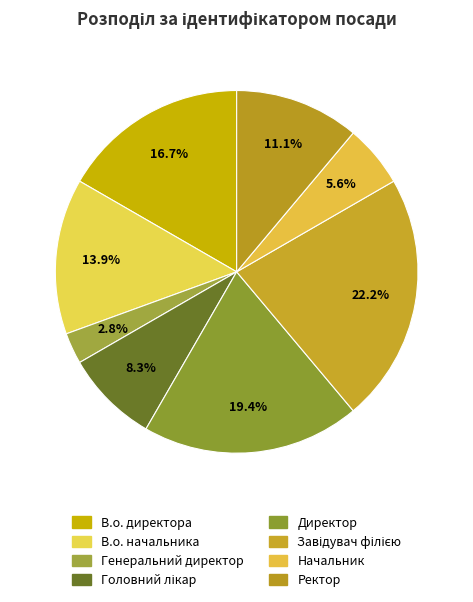

What percentage is NOT represented by Генеральний директор?

97.2%